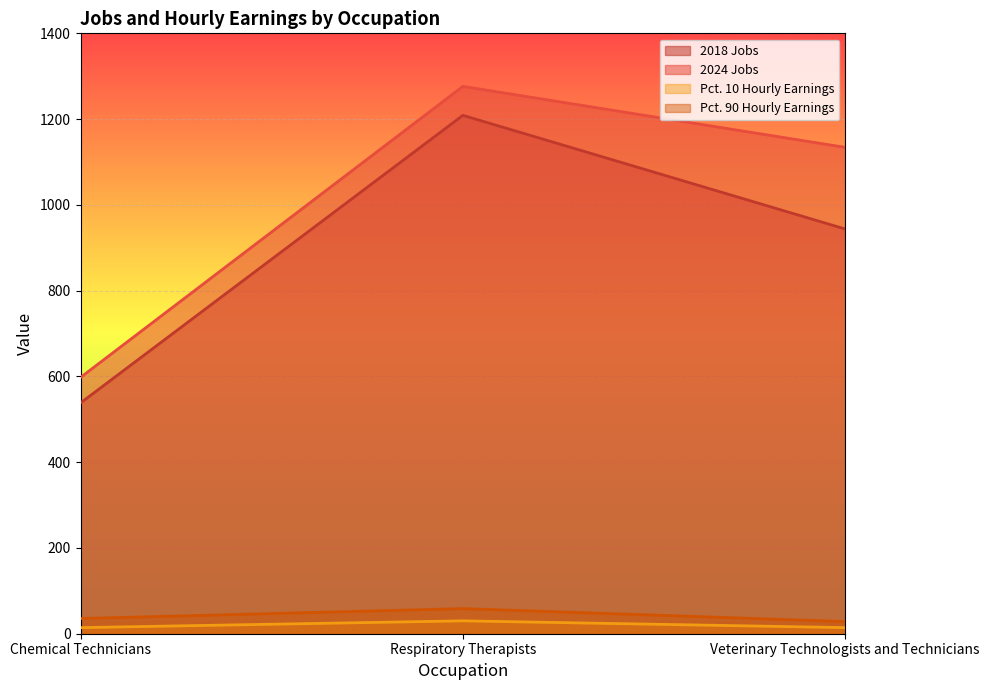

Which category has the highest value across all series?

Respiratory Therapists